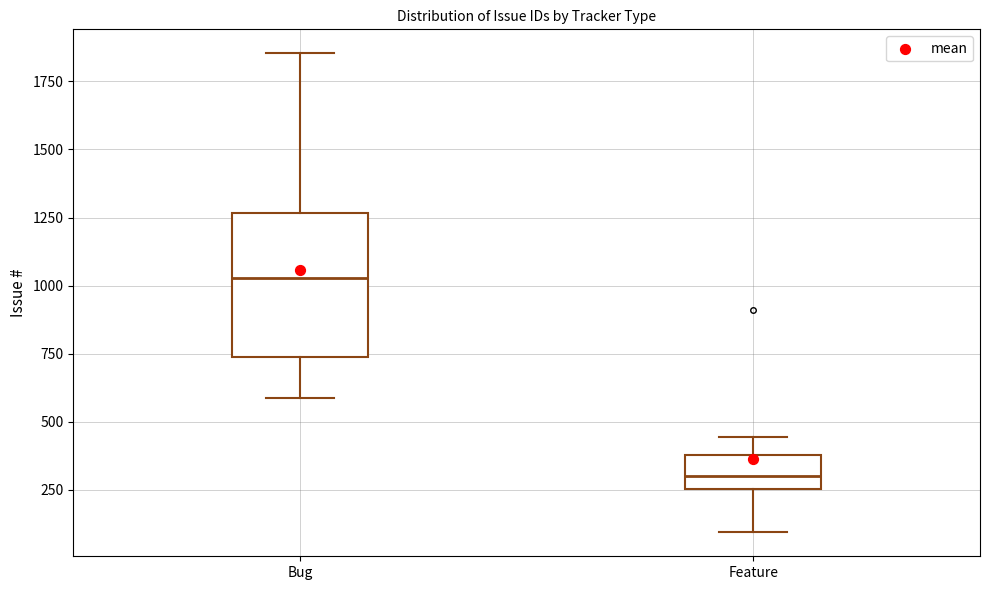

Which box's median line is the highest?

Bug